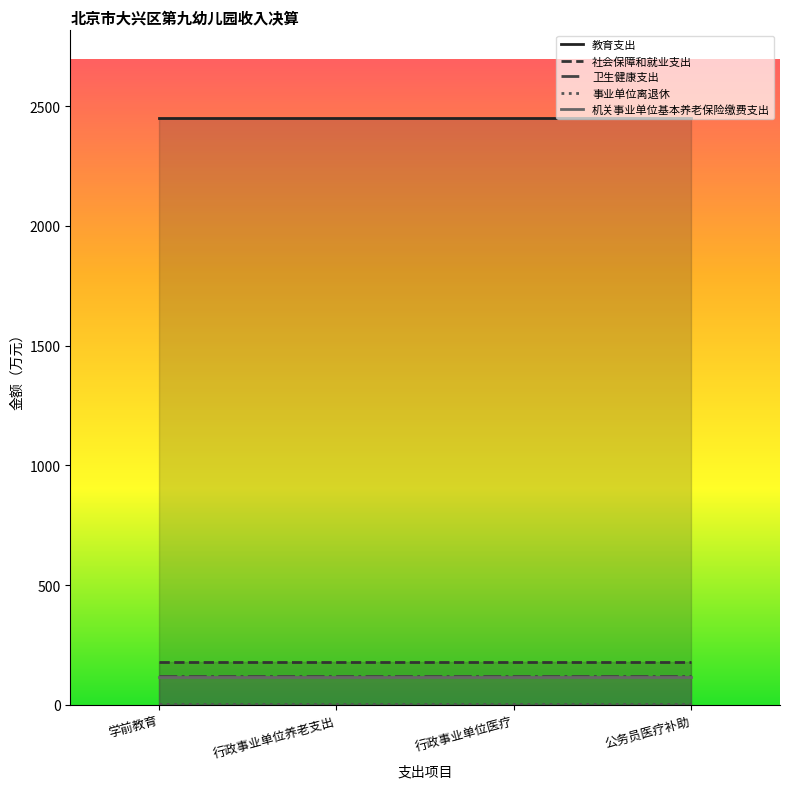

What are all the series names shown in the legend?

教育支出, 社会保障和就业支出, 卫生健康支出, 事业单位离退休, 机关事业单位基本养老保险缴费支出